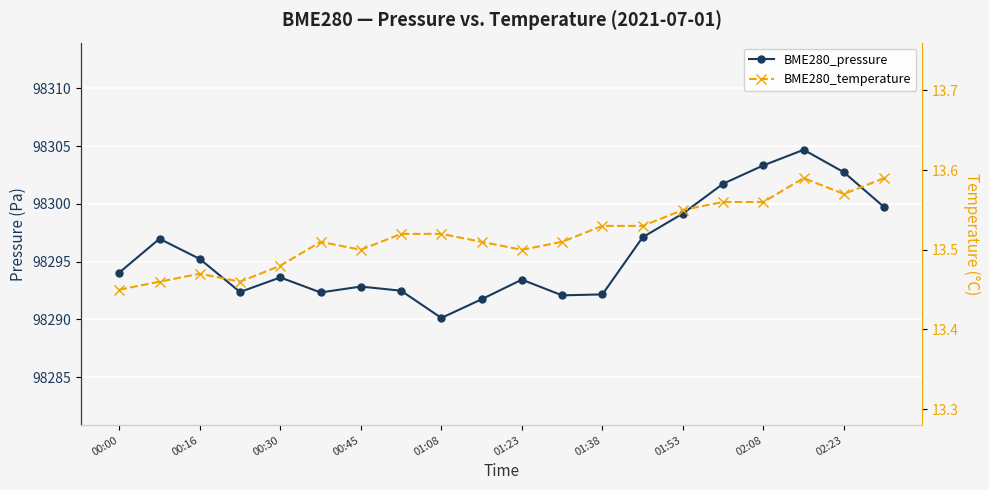

Is it true that BME280_temperature equals 18.7 at 00:30?

False